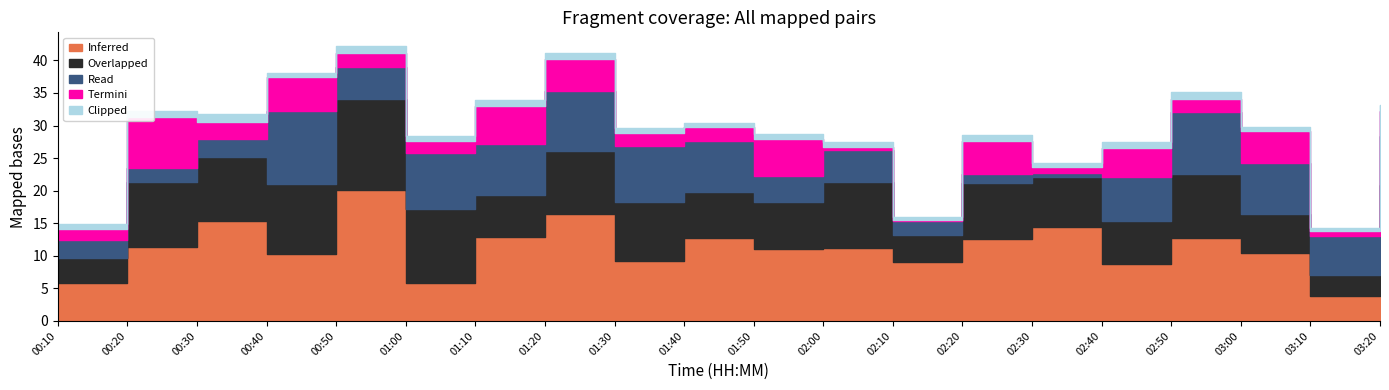

Between 00:40 and 01:10, which is larger?

01:10